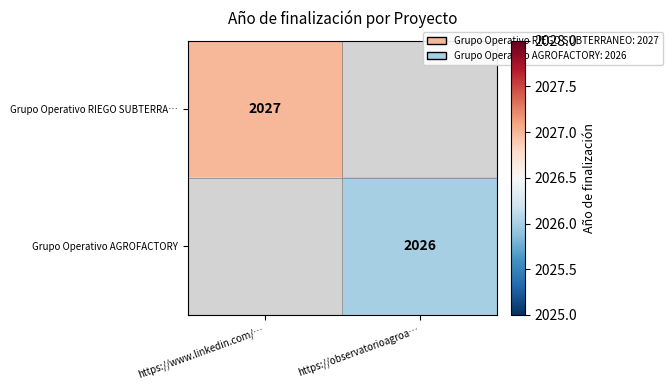

How many data points does each series have?

2